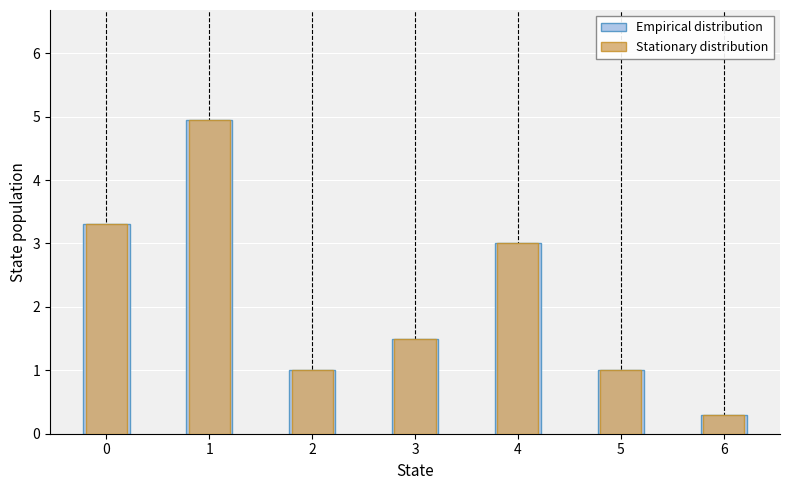

Is the value of Stationary distribution at 5 greater than the value of Empirical distribution at 3?

No